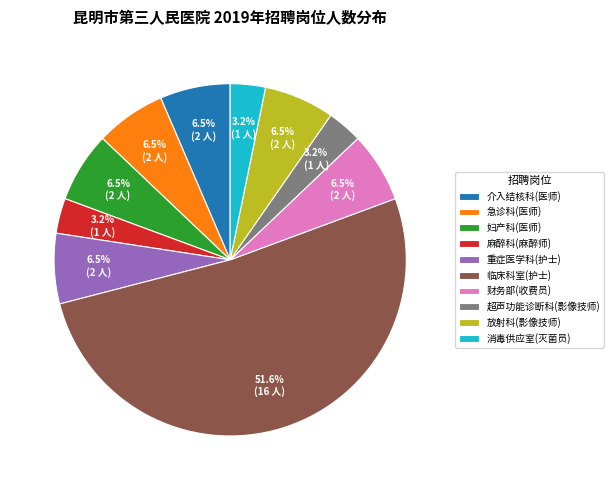

What is the ratio of the value at 急诊科(医师) to the value at 消毒供应室(灭菌员)?

2.0